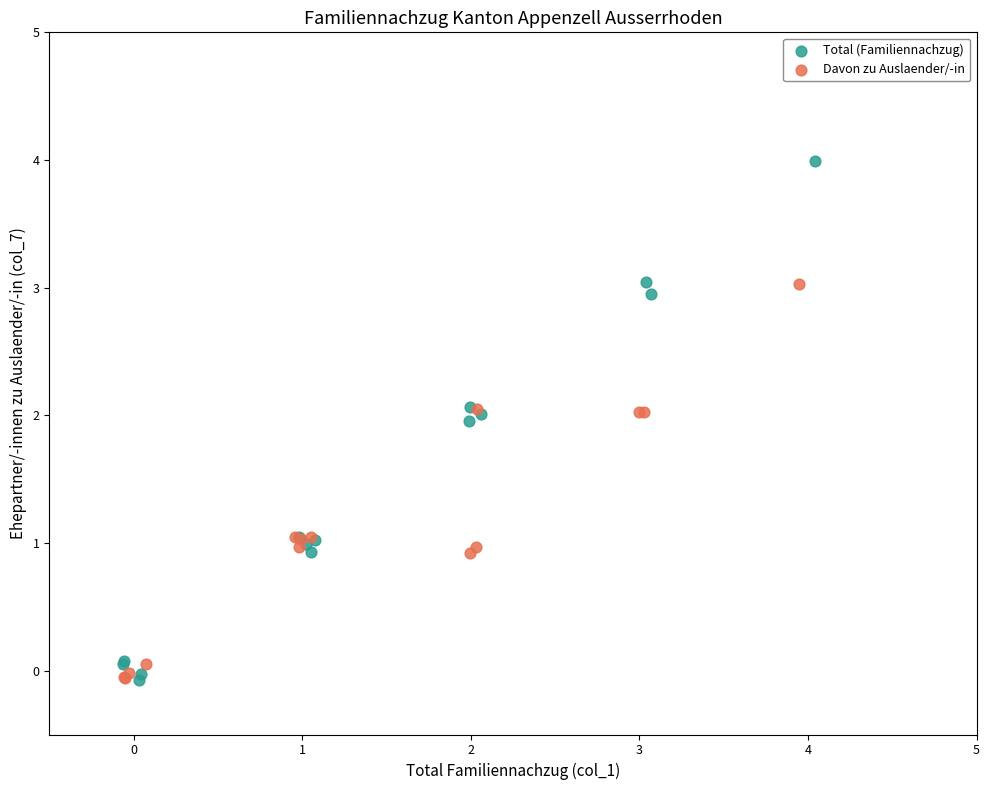

Which series contains the highest Y value?

Total (Familiennachzug)